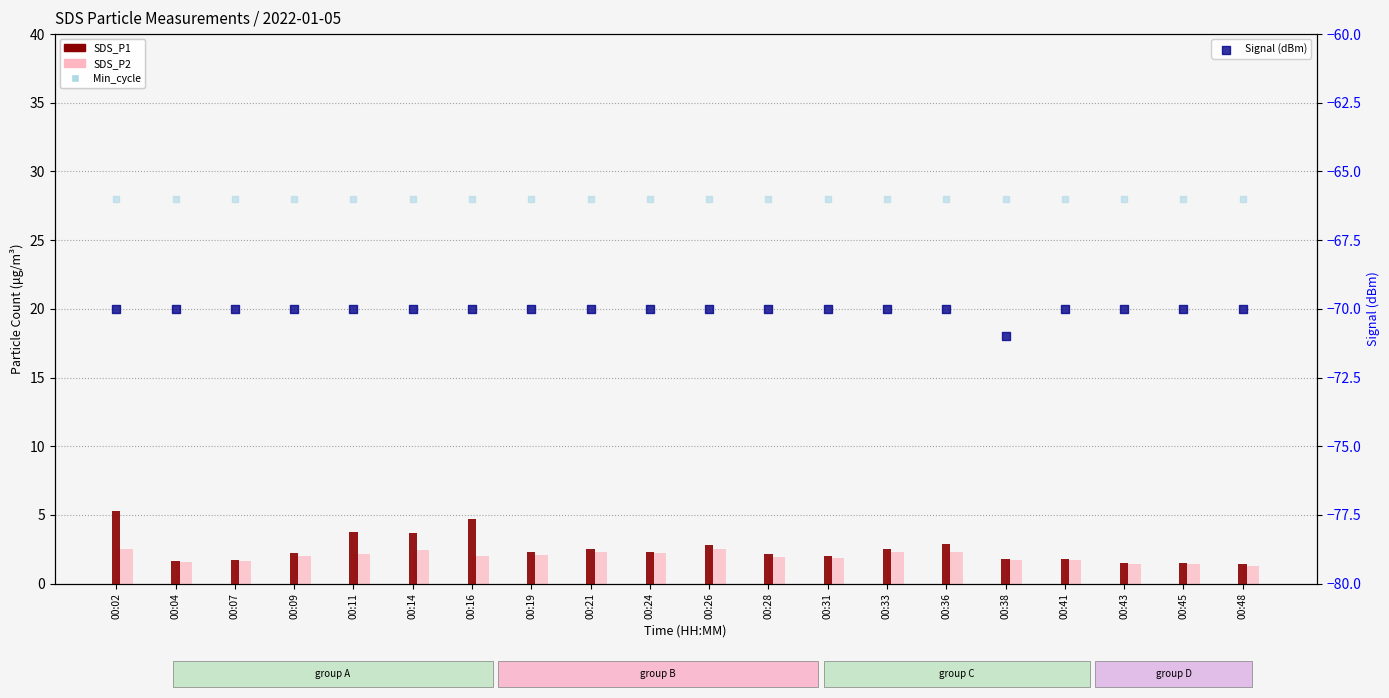

What is the total value across all series at 00:48?

-39.3